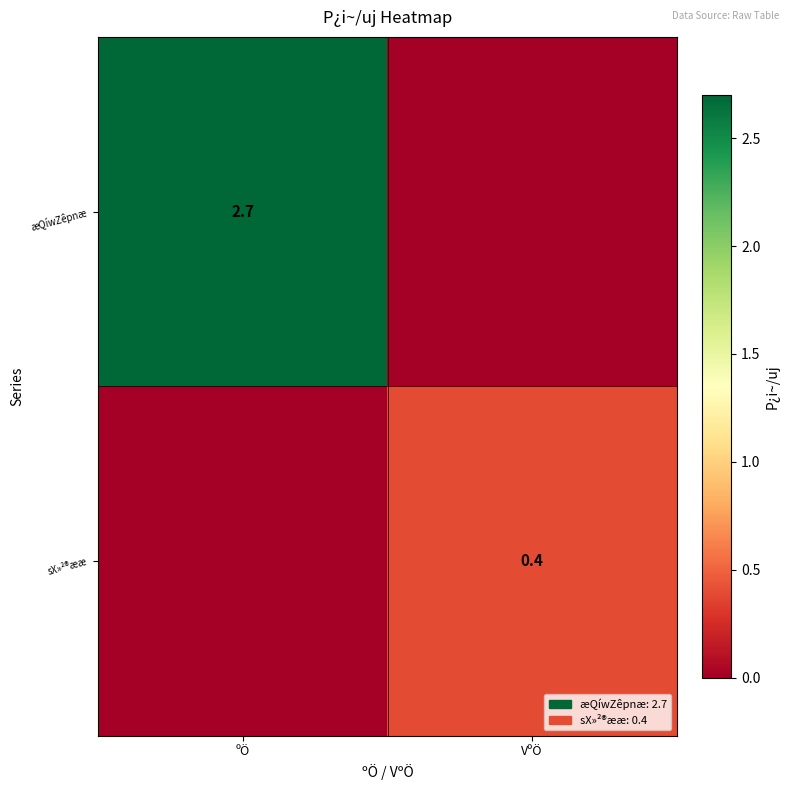

The value of æQíwZêpnæ at ºÖ is 2.7. True or false?

True